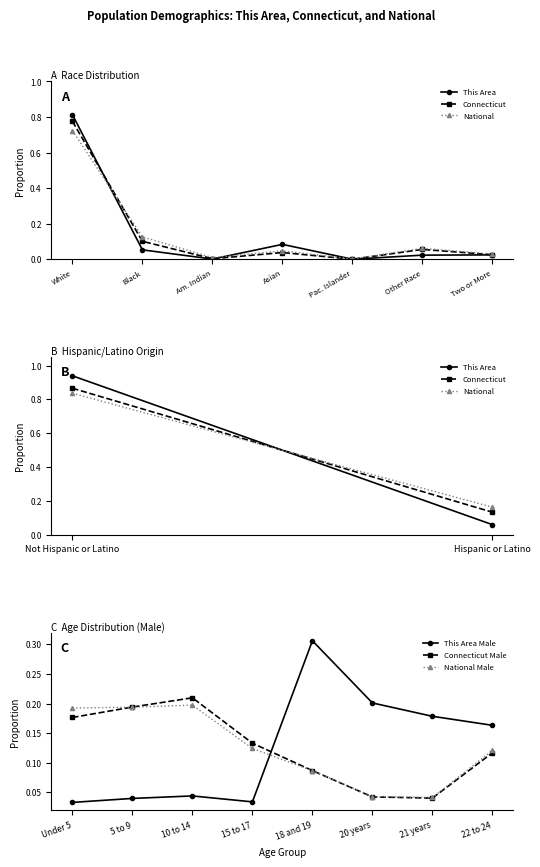

List the labels in order of Connecticut Male value, largest first.

10 to 14, 5 to 9, Under 5, 15 to 17, 22 to 24, 18 and 19, 20 years, 21 years